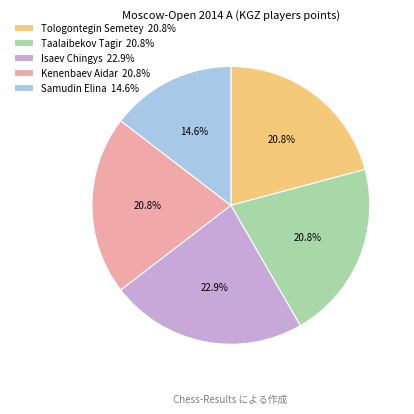

Combined, what portion of the pie is Samudin Elina 14.6% and Taalaibekov Tagir 20.8%?

35.4%